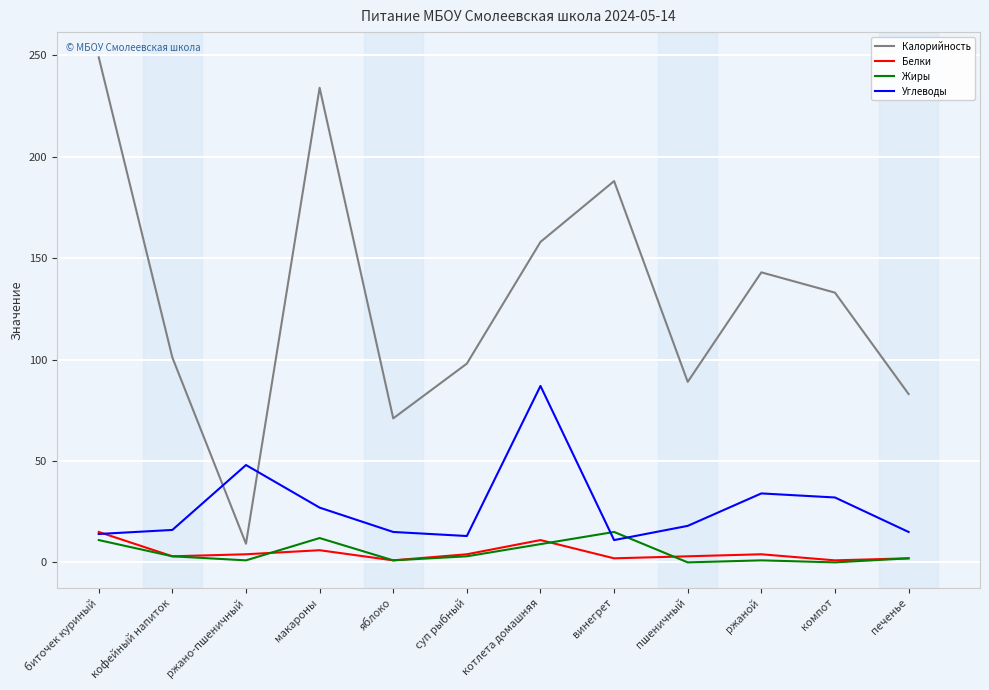

At which label does Углеводы first exceed 18?

ржано-пшеничный